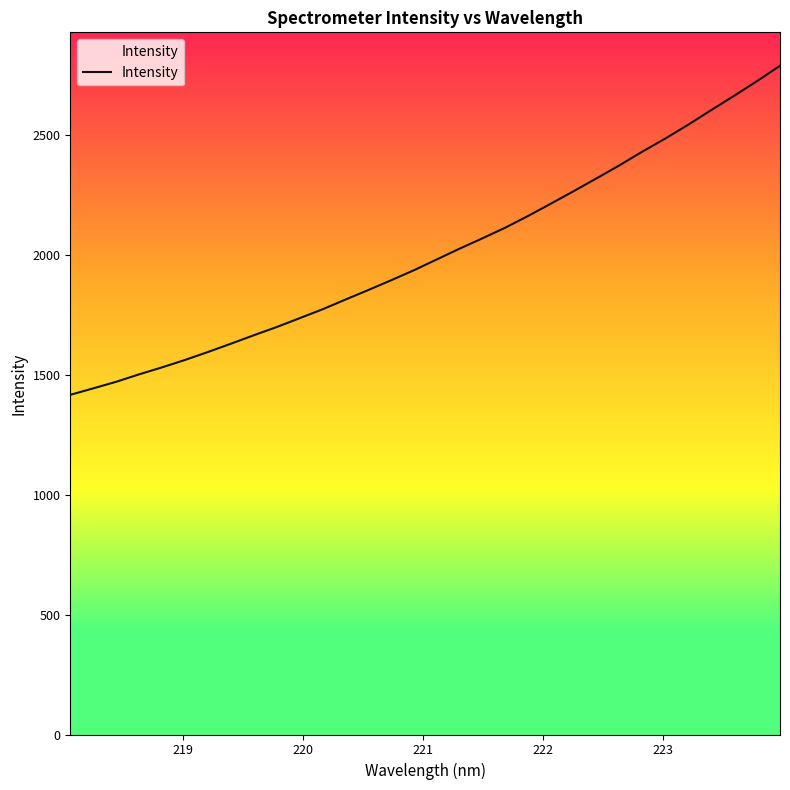

What is the smallest value displayed?

1416.6